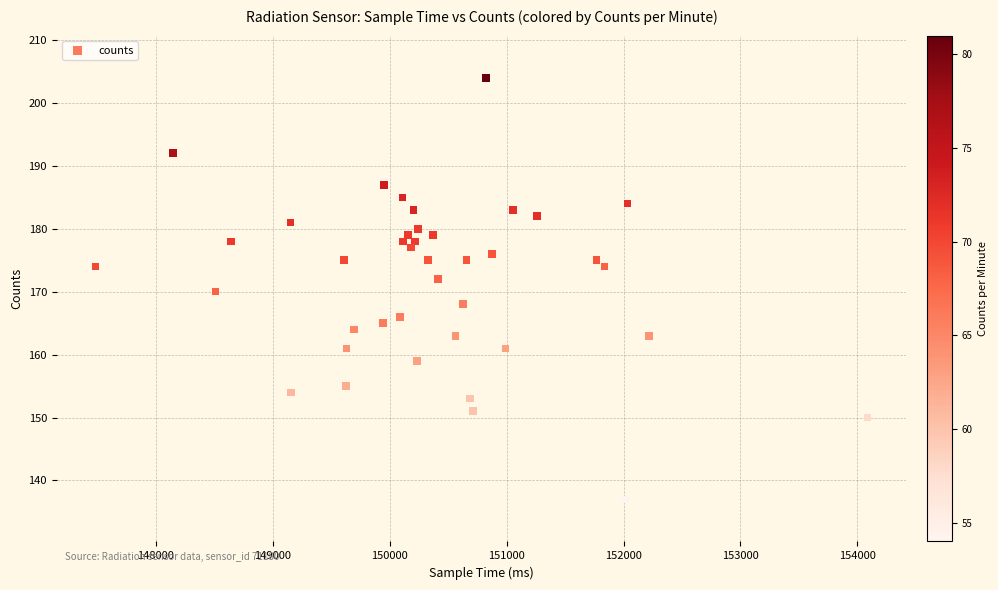

What is the range of X values (max minus min)?

6602